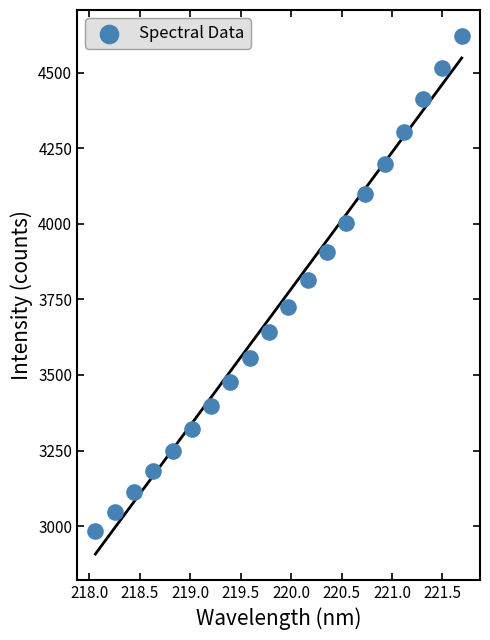

What is the range of X values (max minus min)?

3.6